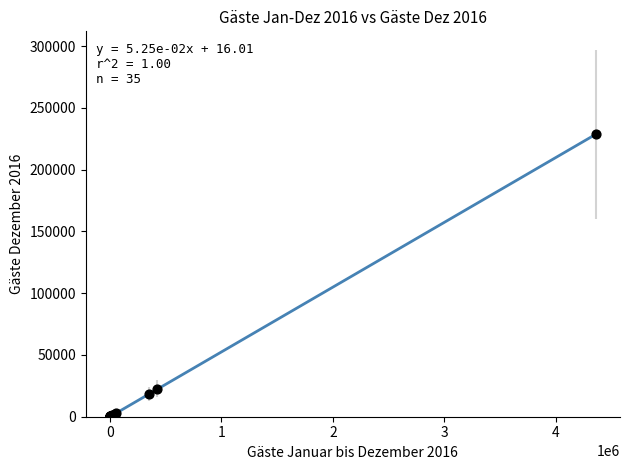

What Y value in the scatter plot is closest to 114298?

22587